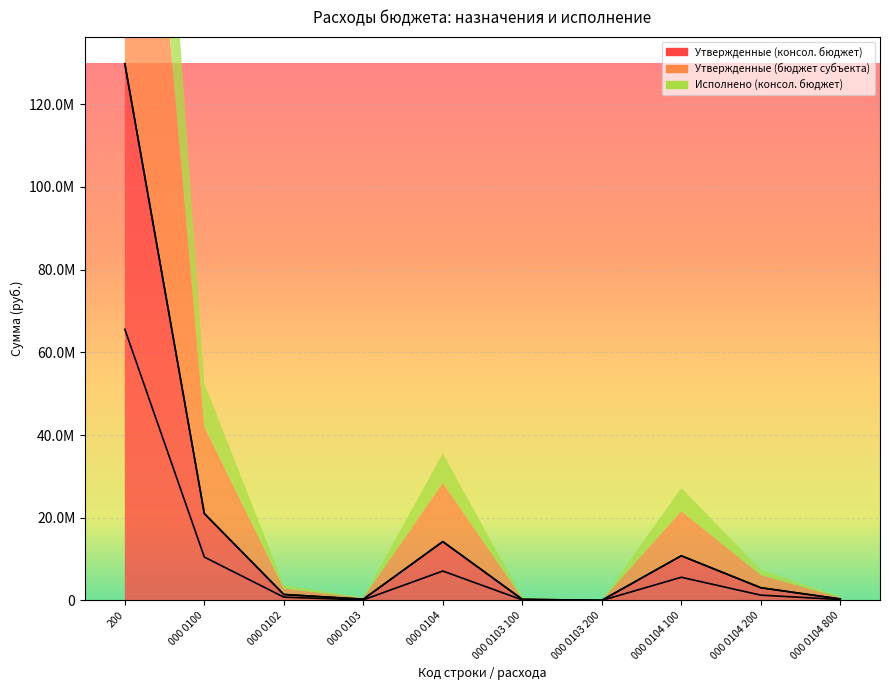

What is the minimum value shown in the chart?

6607.8